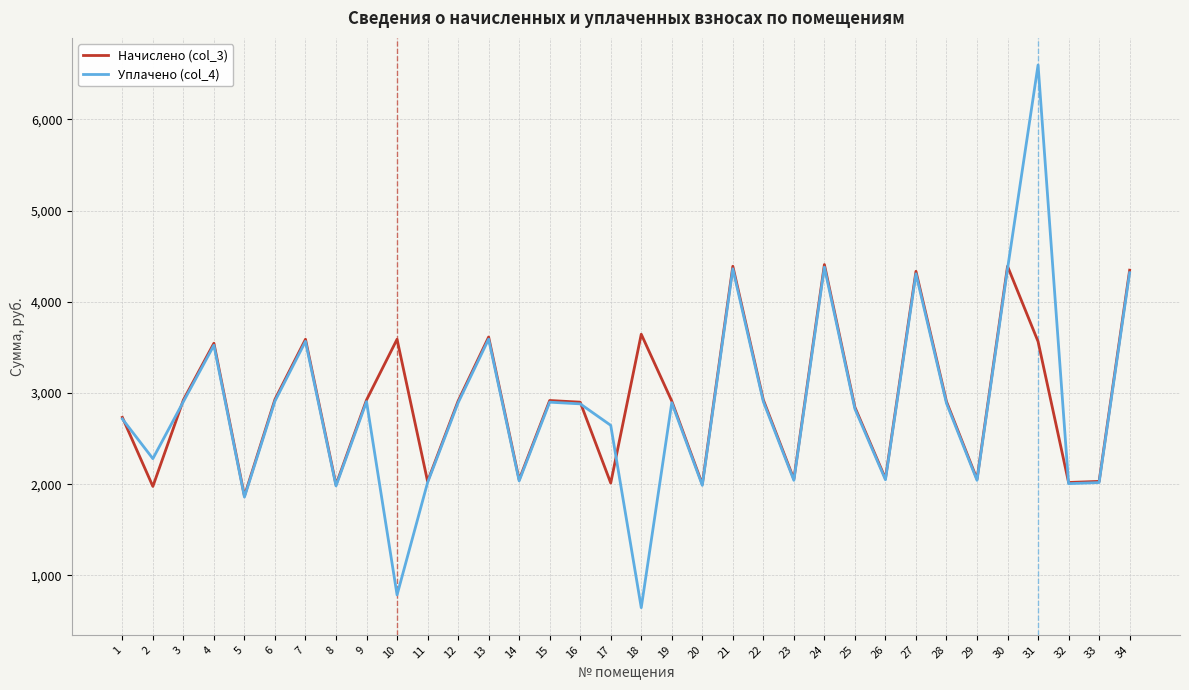

At which category is the sum across all series the highest?

31